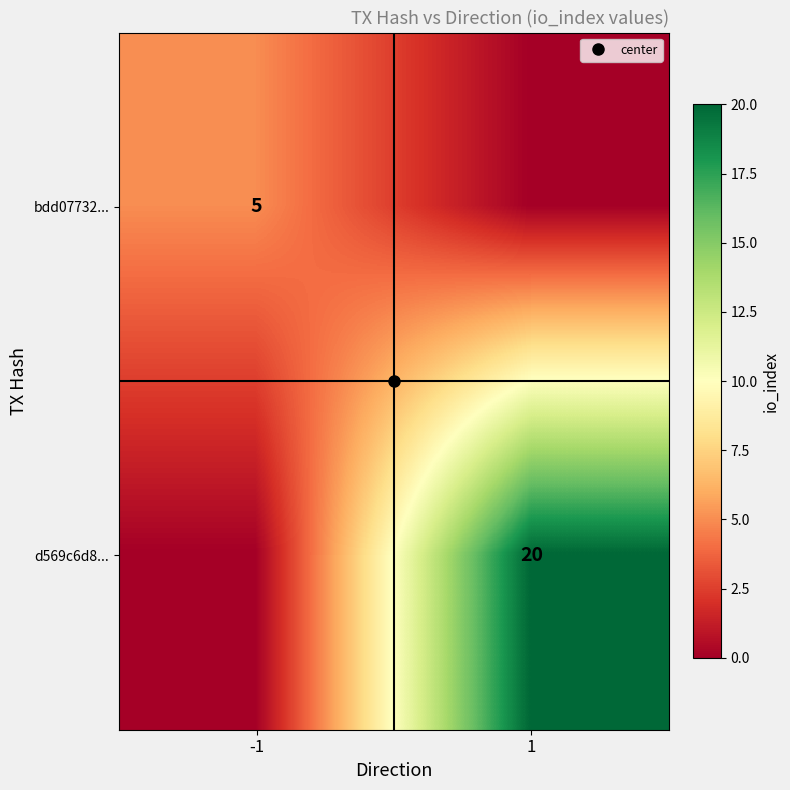

What is the difference between the highest and lowest values at 1?

20